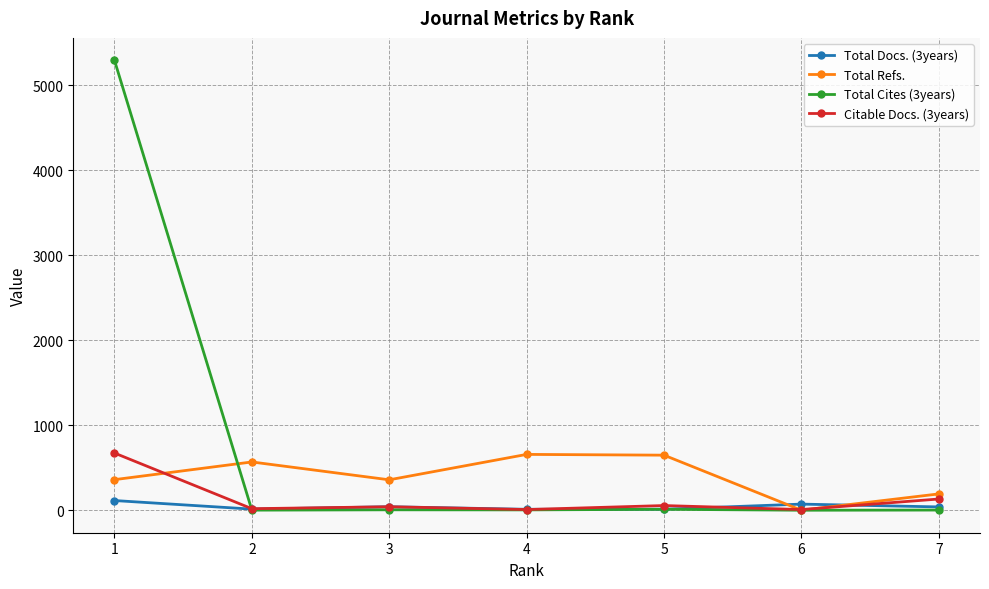

What is the spread (max minus min) of values at 5?

637